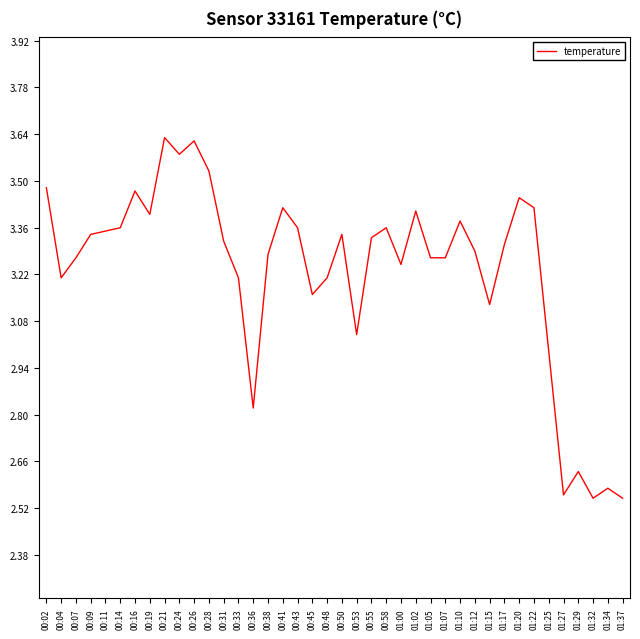

What position from the left is 00:36?

15